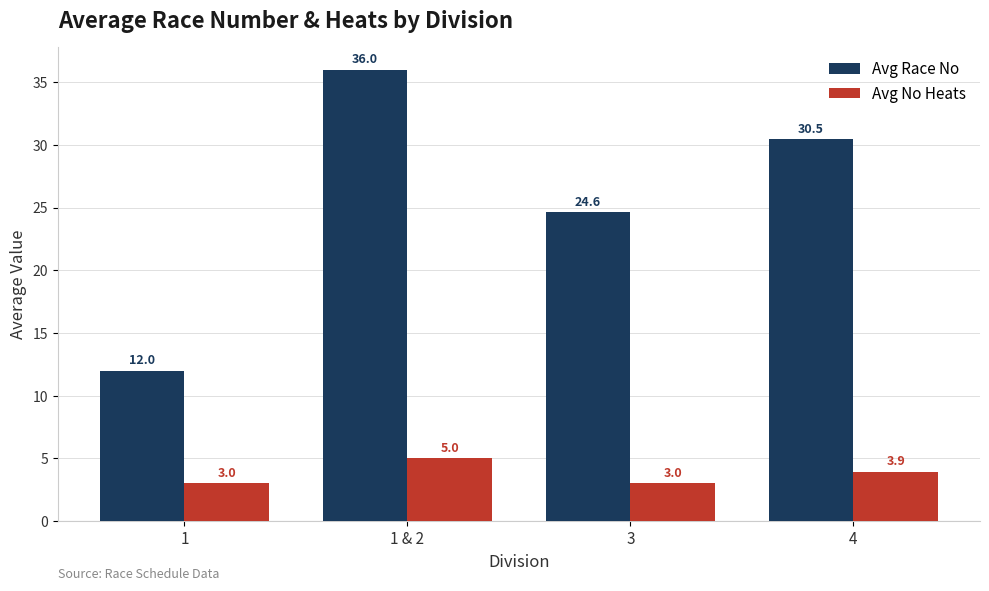

Which category has the lowest value in the Avg Race No series?

1